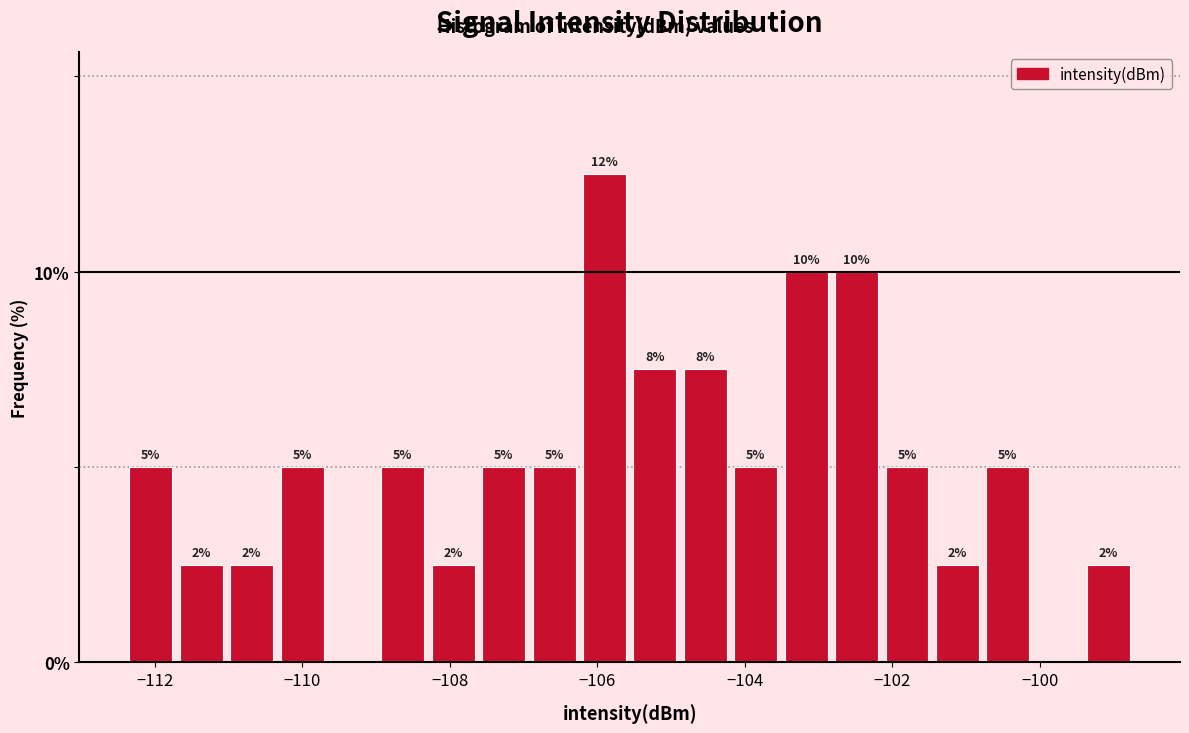

Around what value on the x-axis is the tallest bar? Give the approximate position of its centre, as read against the axis.

-105.8